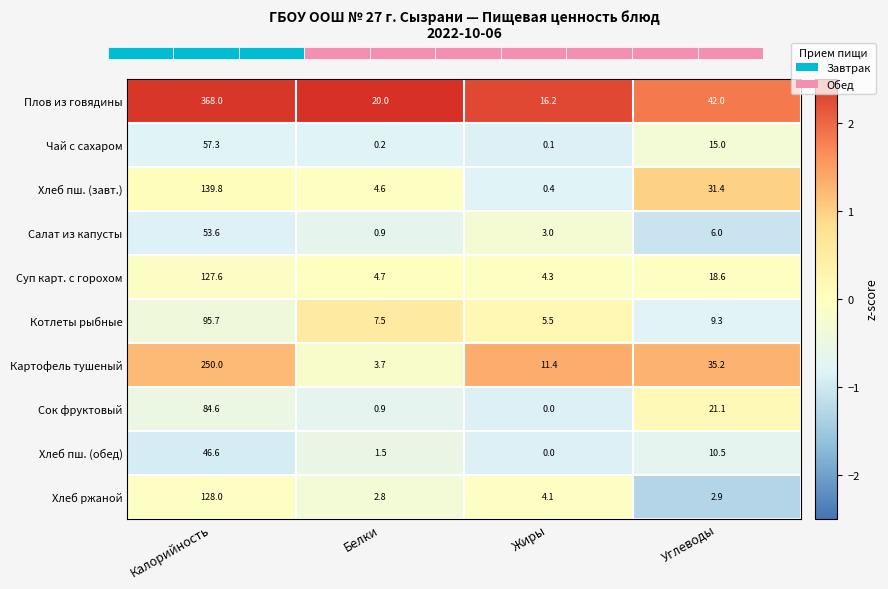

What is the maximum value for Суп карт. с горохом?

127.6